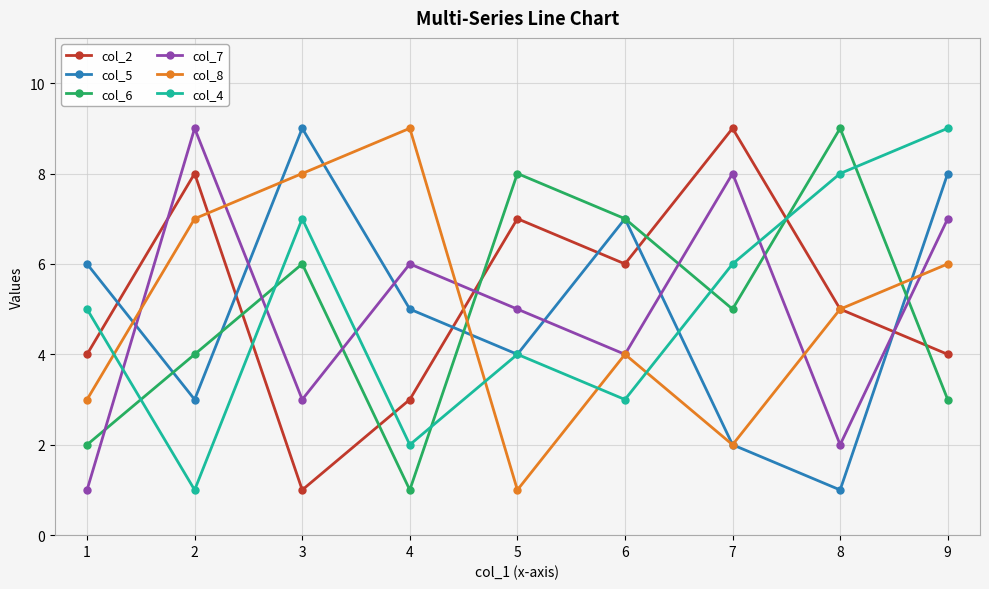

True or false: col_2 has more than 0 interior local peaks.

True